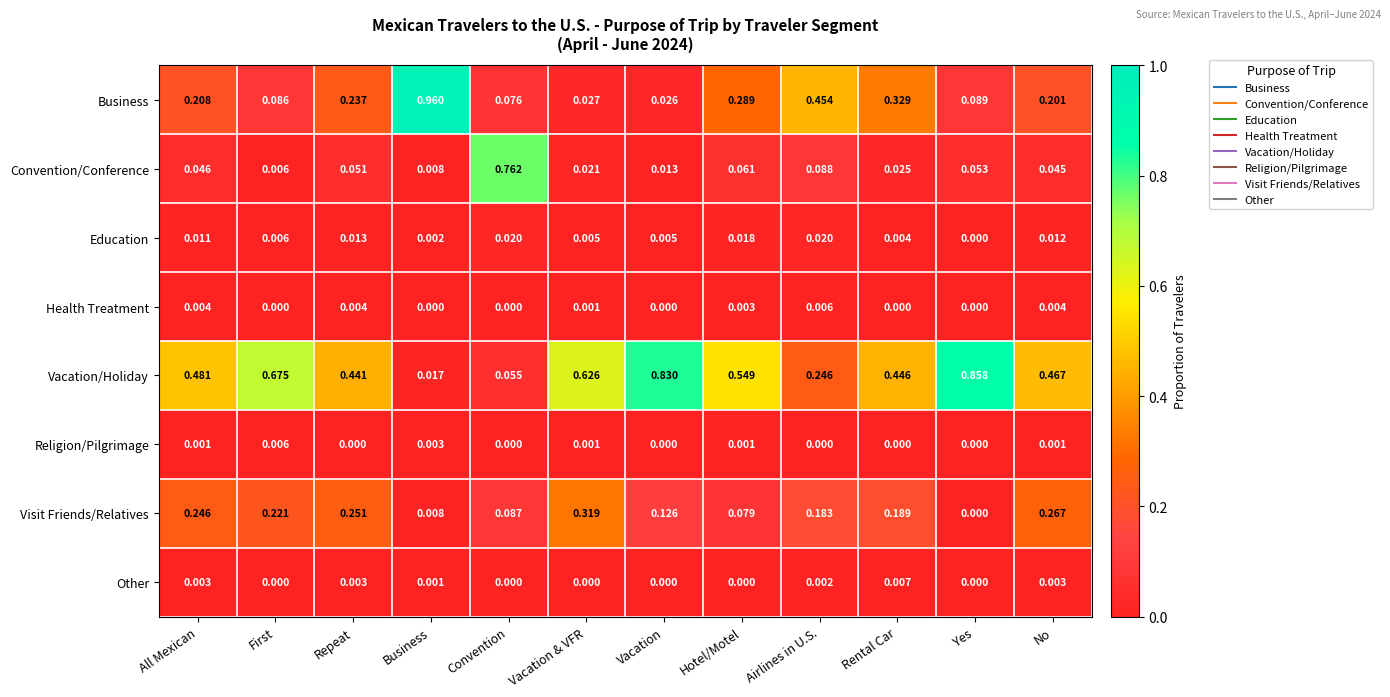

Which series has the largest total across all categories?

Vacation/Holiday